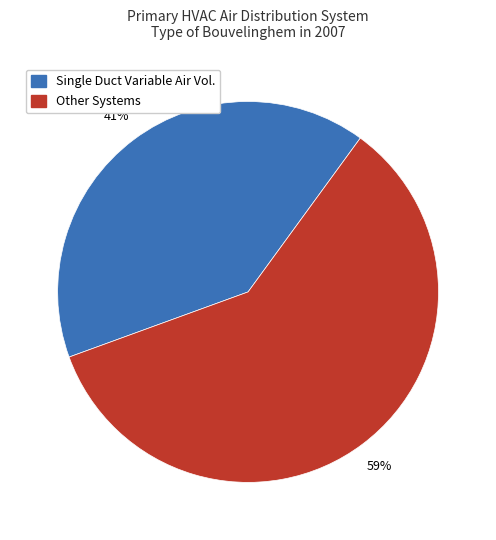

To the nearest percent, what is the average slice percentage?

50%